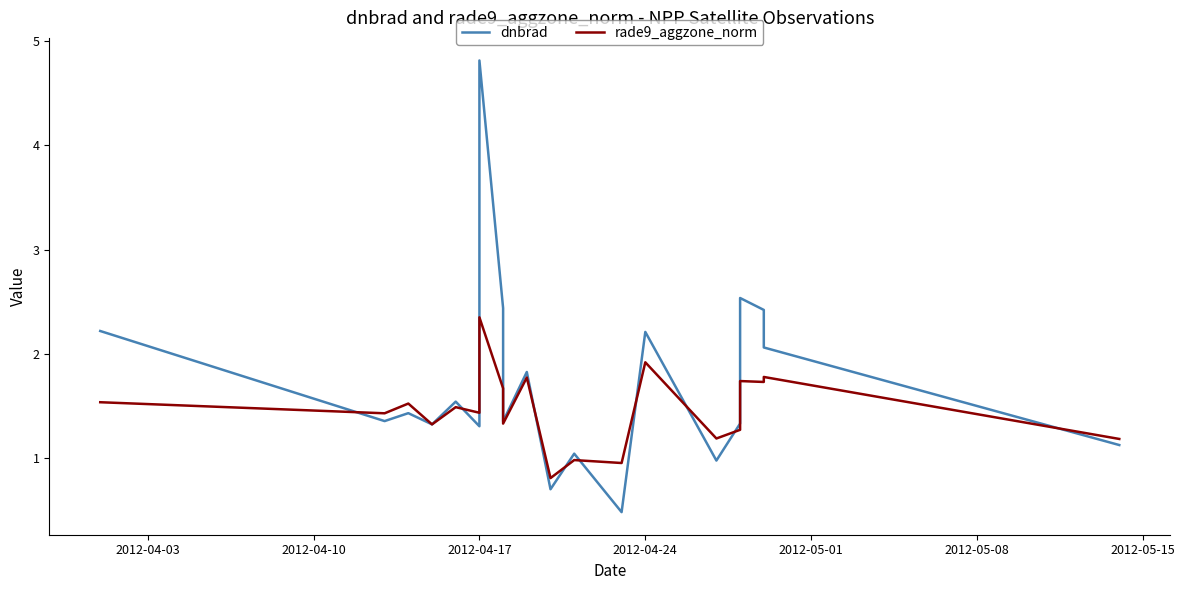

Reading left to right, extract all data points from this chart.

dnbrad: 2.2	1.4	1.4	1.3	1.5	1.3	4.8	2.4	1.4	1.8	0.7	1.0	0.5	2.2	1.0	1.3	2.5	2.4	2.1	1.1
rade9_aggzone_norm: 1.5	1.4	1.5	1.3	1.5	1.4	2.3	1.7	1.3	1.8	0.8	1.0	1.0	1.9	1.2	1.3	1.7	1.7	1.8	1.2